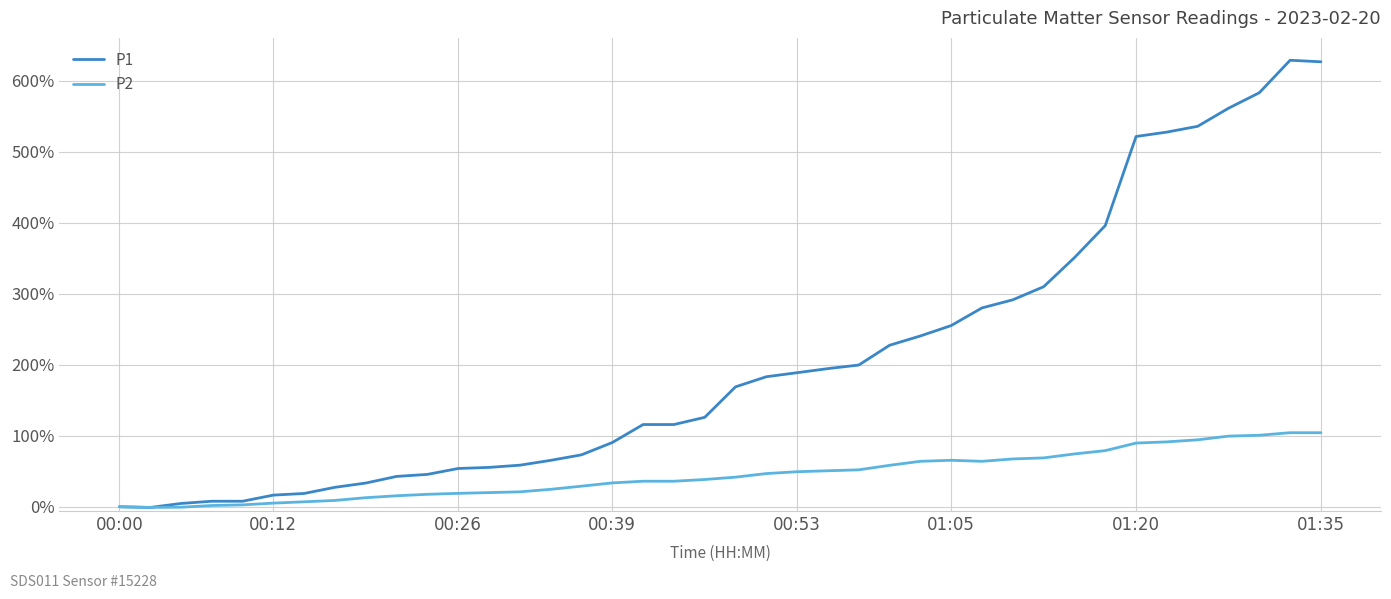

Which series has the largest total across all categories?

P1